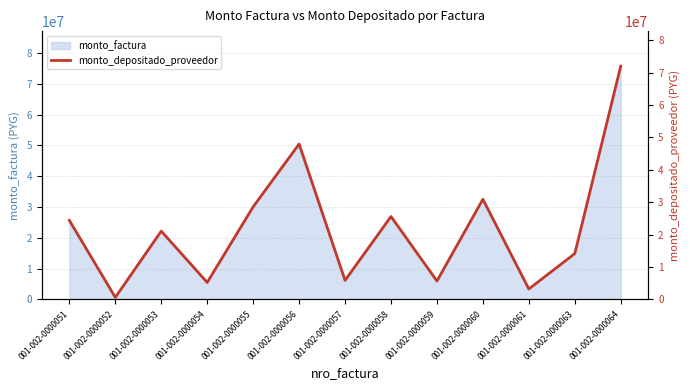

Reading left to right, extract all data points from this chart.

001-002-0000051=24383173	001-002-0000052=618139	001-002-0000053=21083267	001-002-0000054=5230400	001-002-0000055=28577004	001-002-0000056=47970376	001-002-0000057=5872313	001-002-0000058=25590921	001-002-0000059=5679263	001-002-0000060=30906909	001-002-0000061=3209564	001-002-0000063=14145854	001-002-0000064=72027363